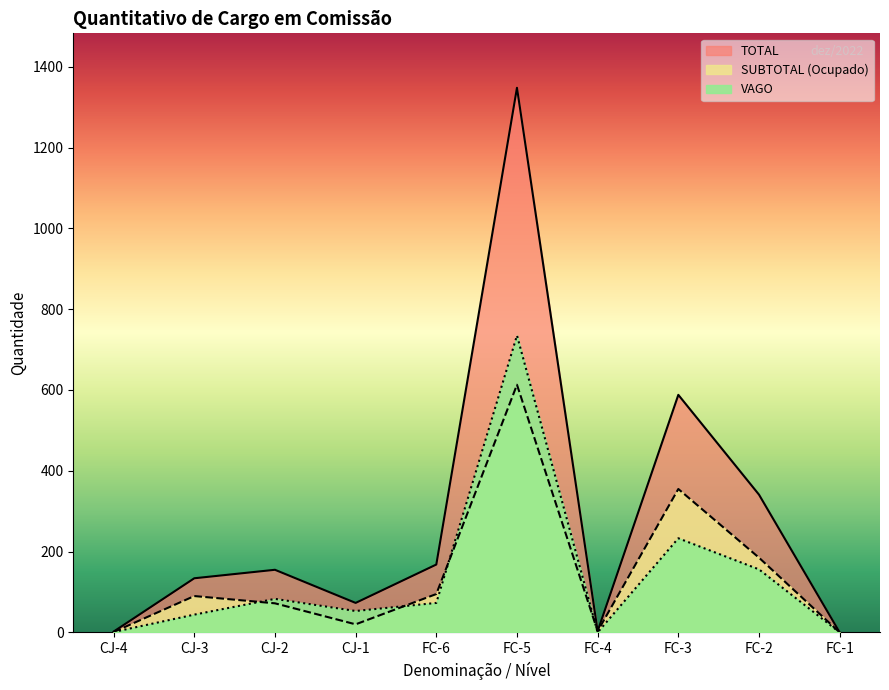

What is the maximum value shown in the chart?

1348